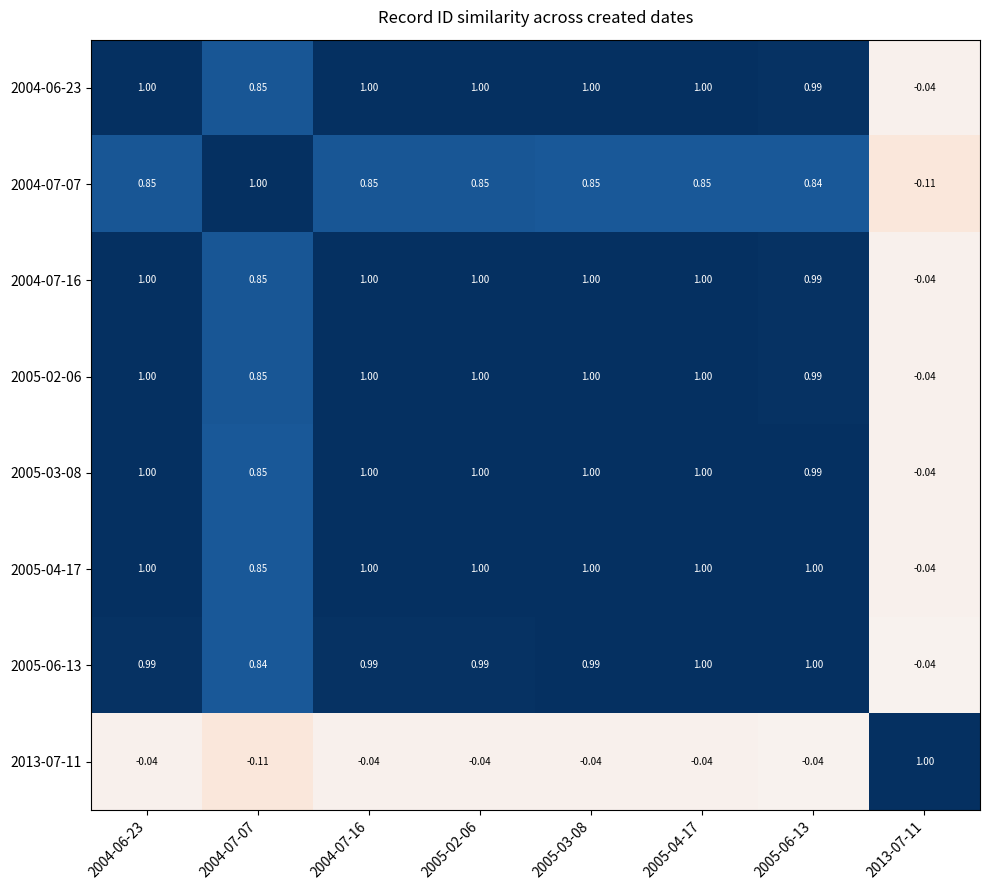

How many data points in 2004-07-07 are less than 0?

1